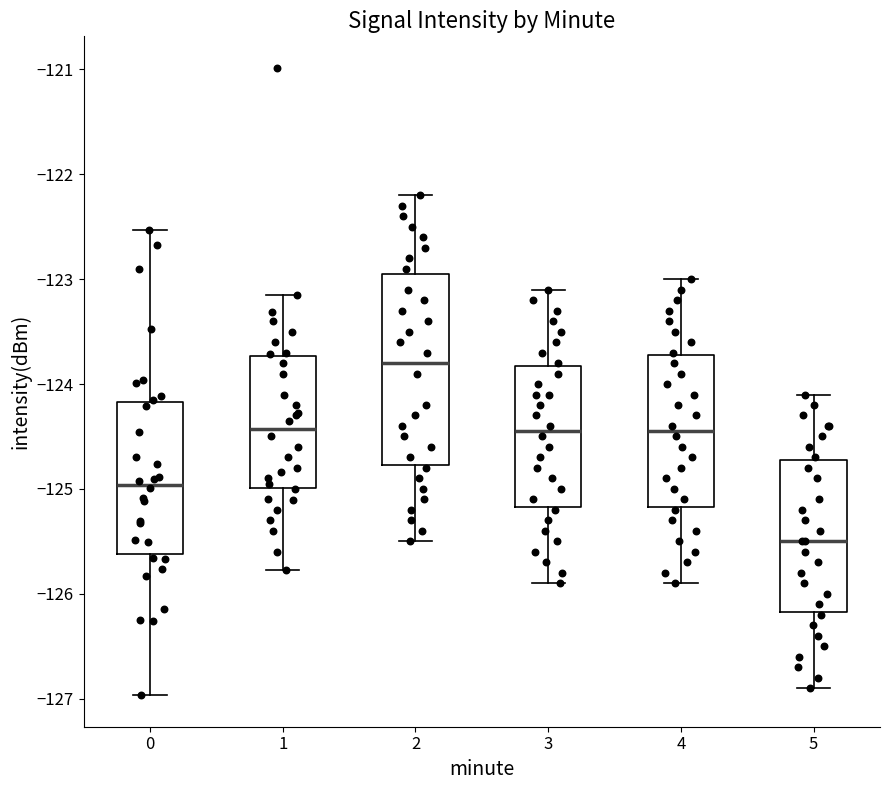

Which box is the tallest, from its lower edge to its upper edge?

2